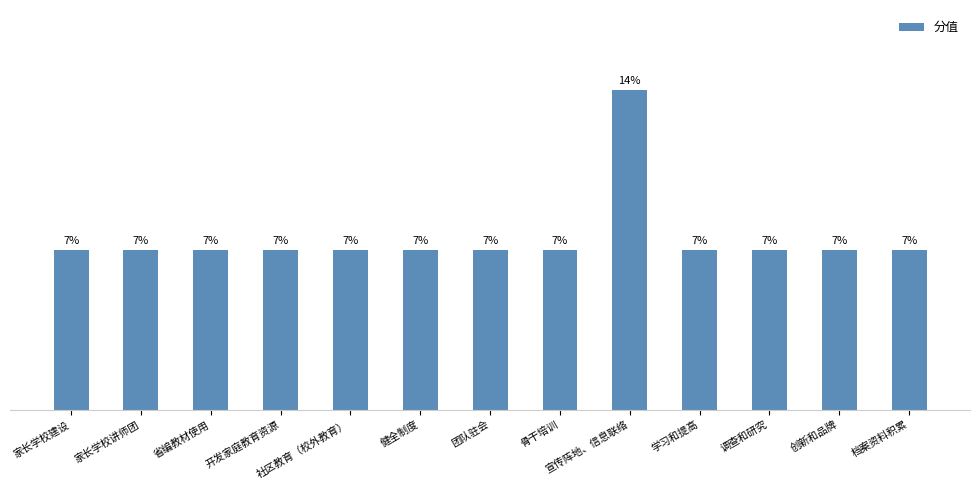

The value at 开发家庭教育资源 is 1. True or false?

False